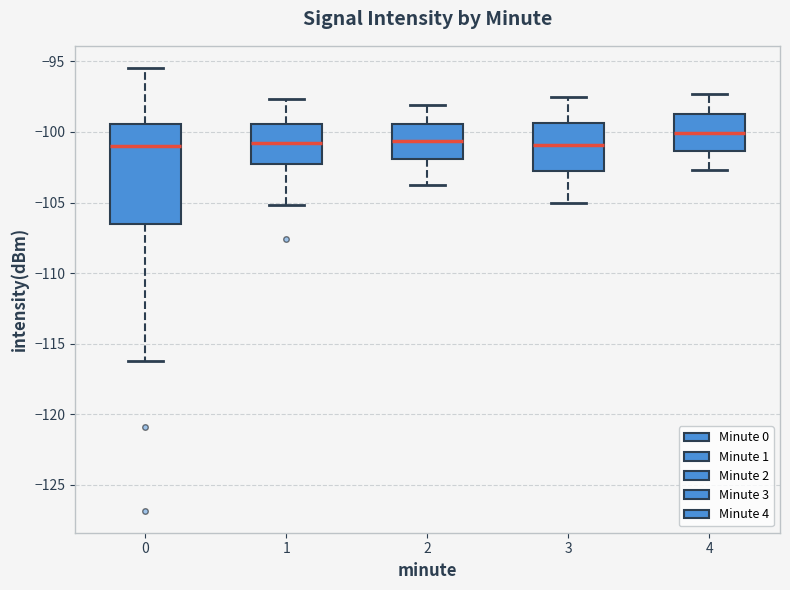

Reading left to right, transcribe this box plot: for each box, give where its median line is, the range the box spans, and where its two whiskers end, as read against the y-axis. The values are not printed on the chart, so give them approximately, as read against the axis.

0: median -101.0, box -106.5 to -99.5, whiskers -116.0 to -95.5
1: median -101.0, box -102.5 to -99.5, whiskers -105.0 to -97.5
2: median -100.5, box -102.0 to -99.5, whiskers -104.0 to -98.0
3: median -101.0, box -102.5 to -99.5, whiskers -105.0 to -97.5
4: median -100.0, box -101.5 to -98.5, whiskers -102.5 to -97.5